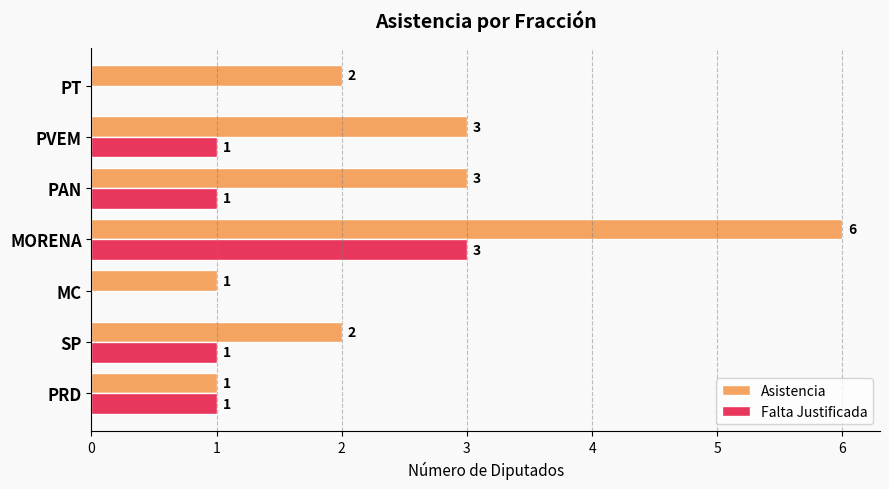

Is it true that Falta Justificada equals 1 at PAN?

True